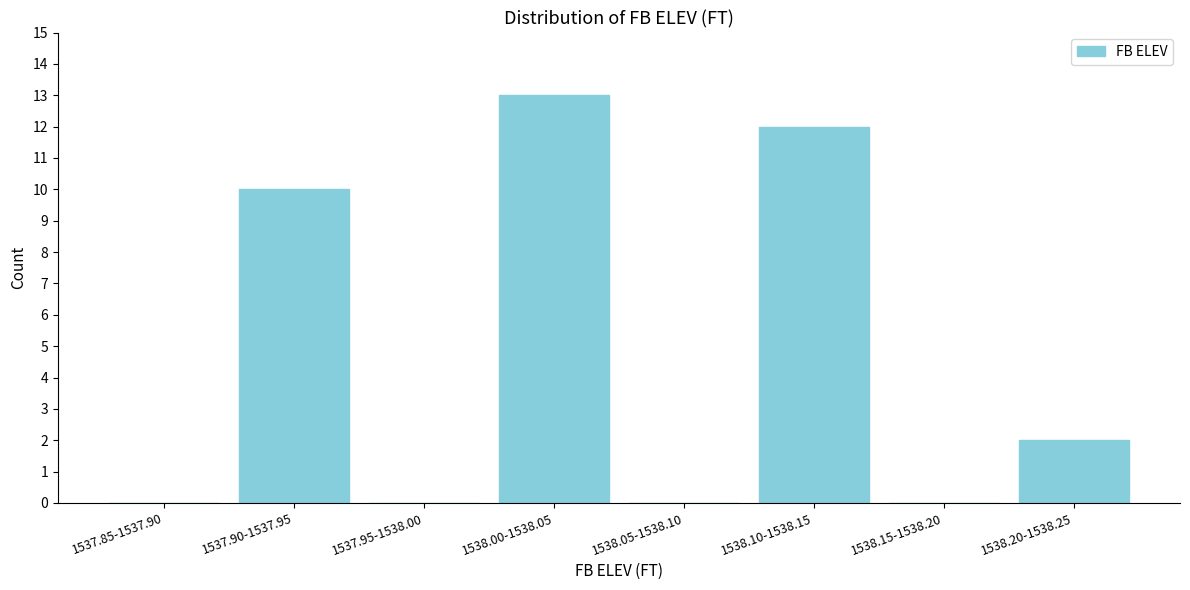

Reading left to right, extract all data points from this chart.

1537.85-1537.90=0	1537.90-1537.95=10	1537.95-1538.00=0	1538.00-1538.05=13	1538.05-1538.10=0	1538.10-1538.15=12	1538.15-1538.20=0	1538.20-1538.25=2